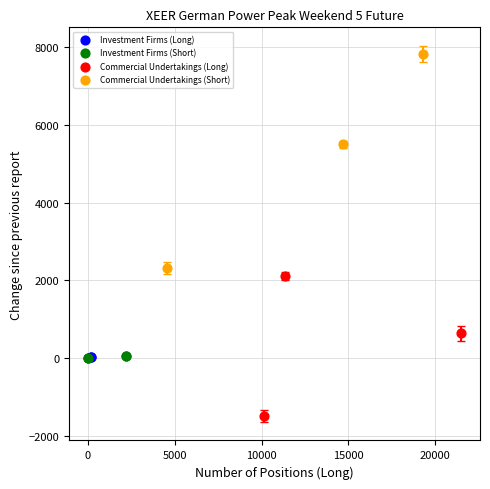

Which series contains the highest Y value?

Commercial Undertakings (Short)